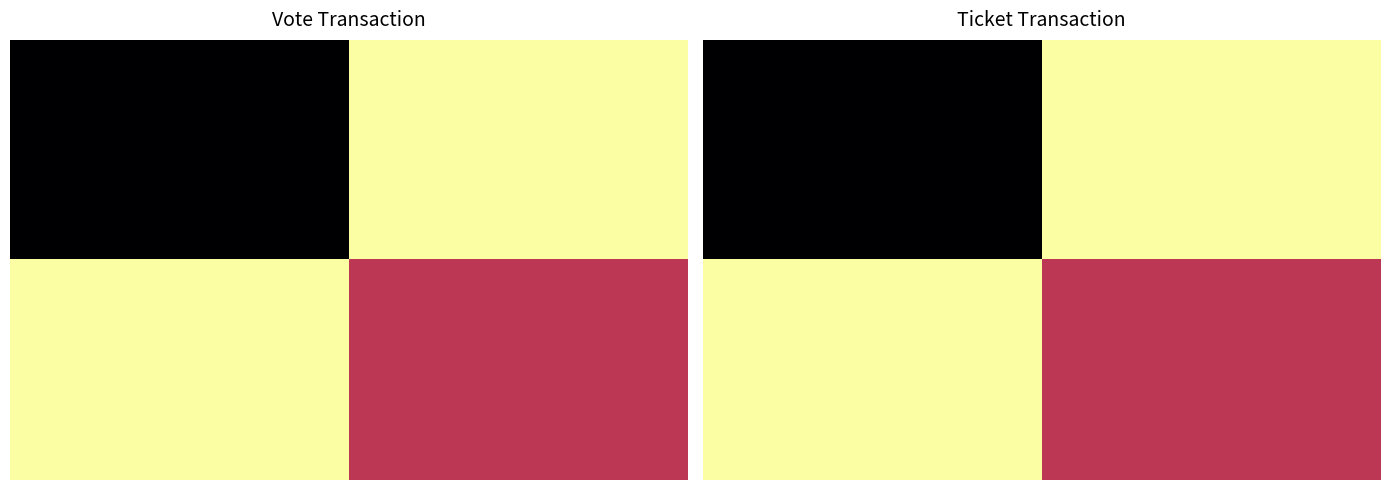

The 0 series shows 1.0 at 25. True or false?

True